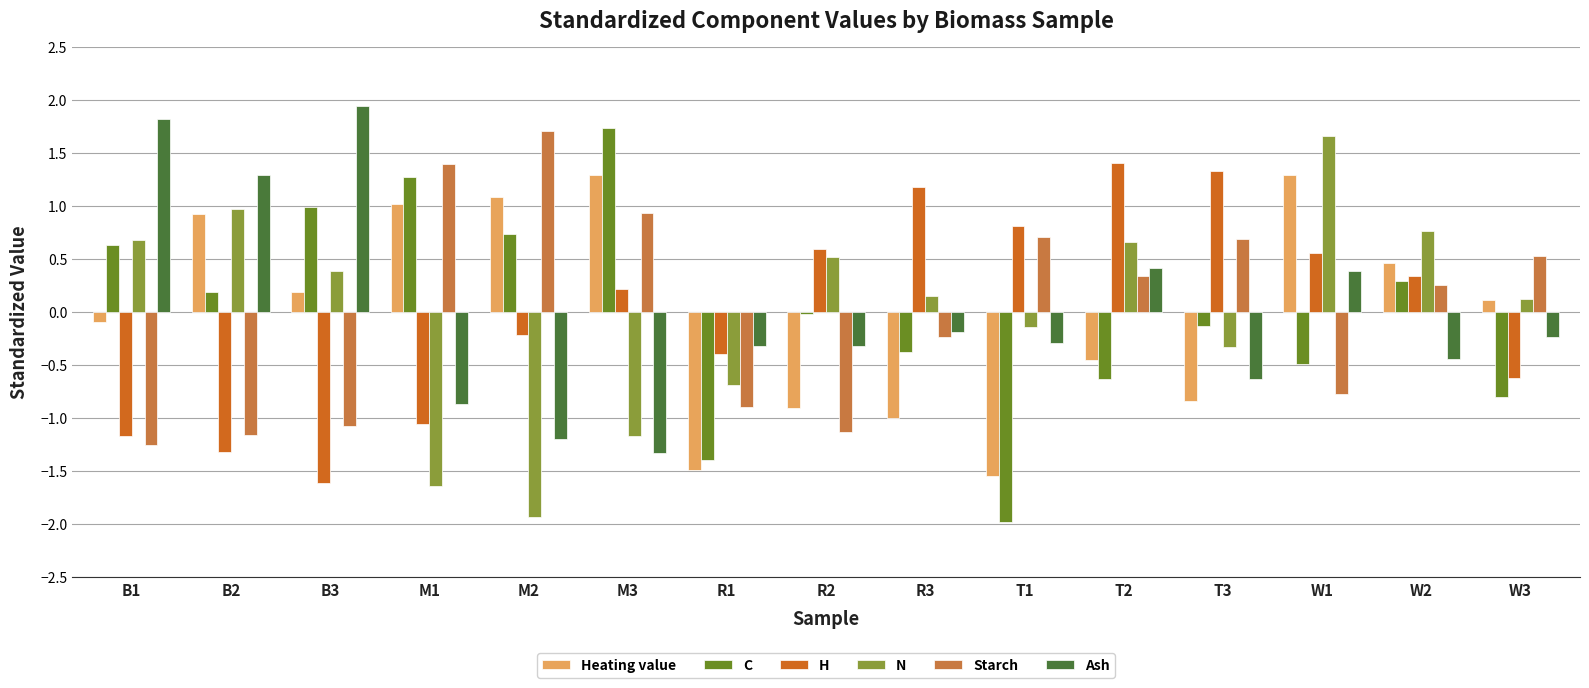

Is the value of Heating value at R3 greater than the value of Ash at B3?

No